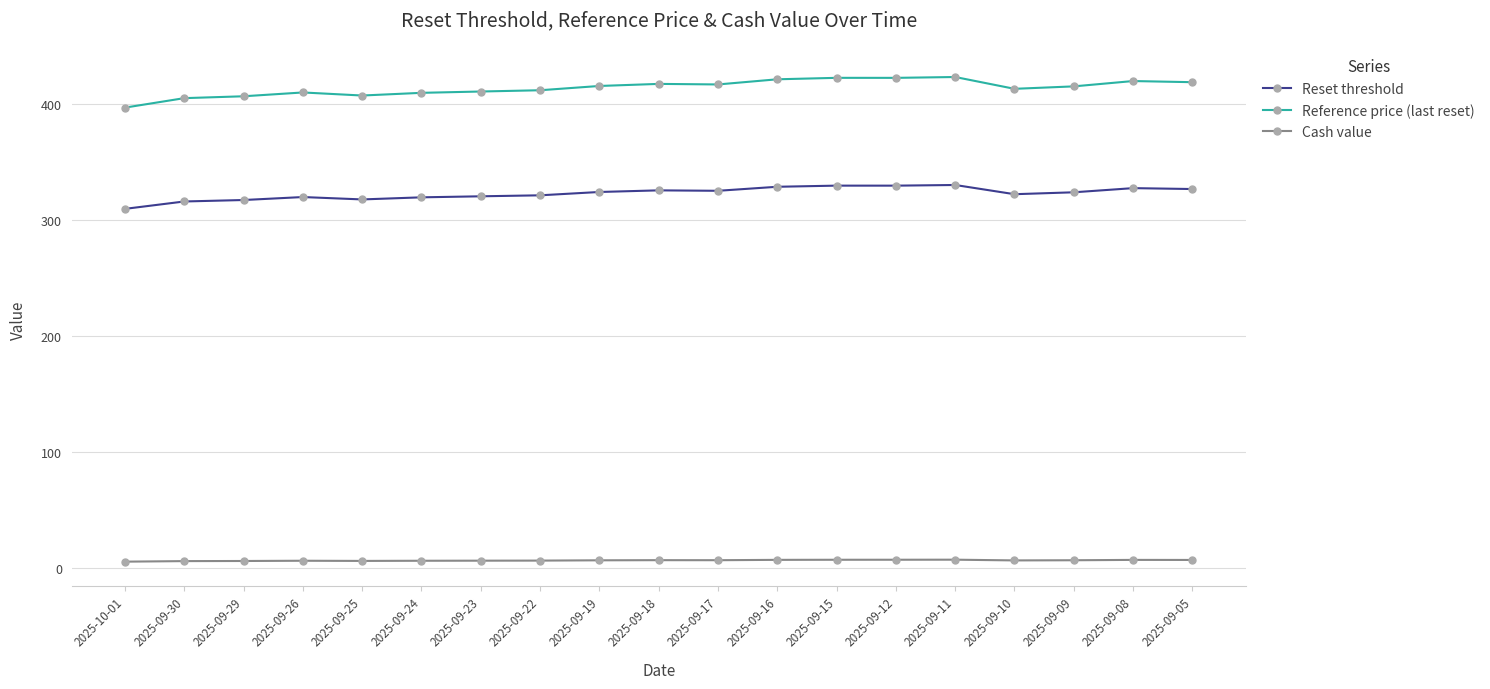

What is the value of the Cash value point at the 2nd from the left?

5.8